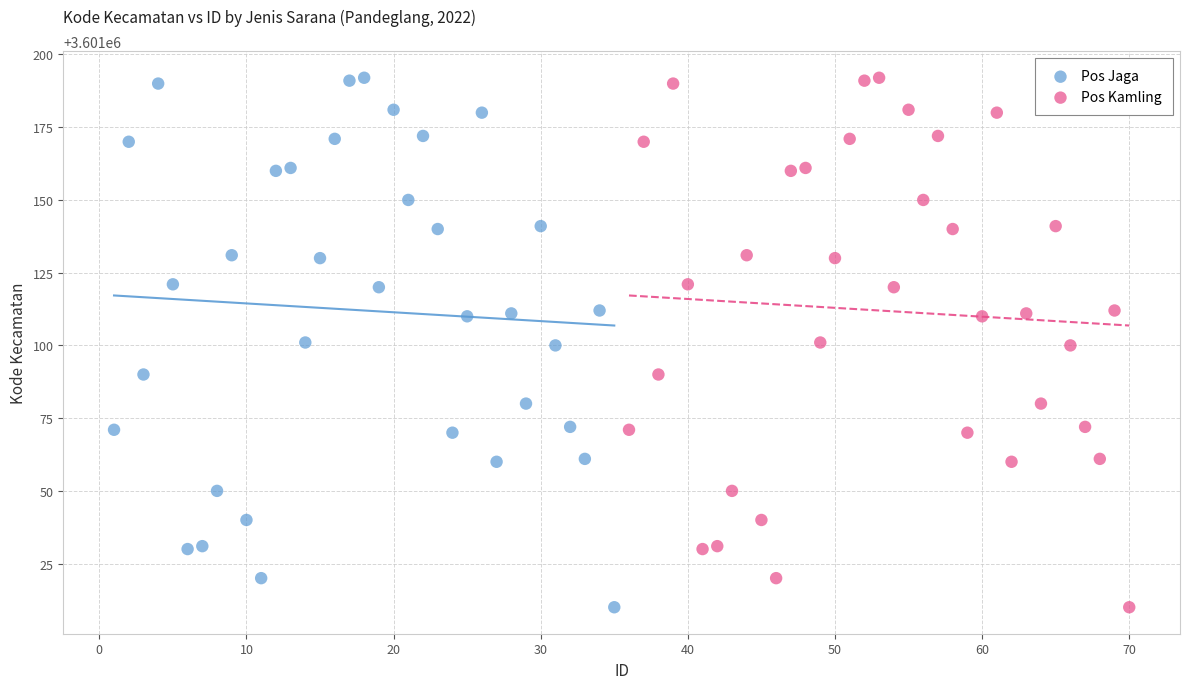

What are all the series names shown in the legend?

Pos Jaga, Pos Kamling